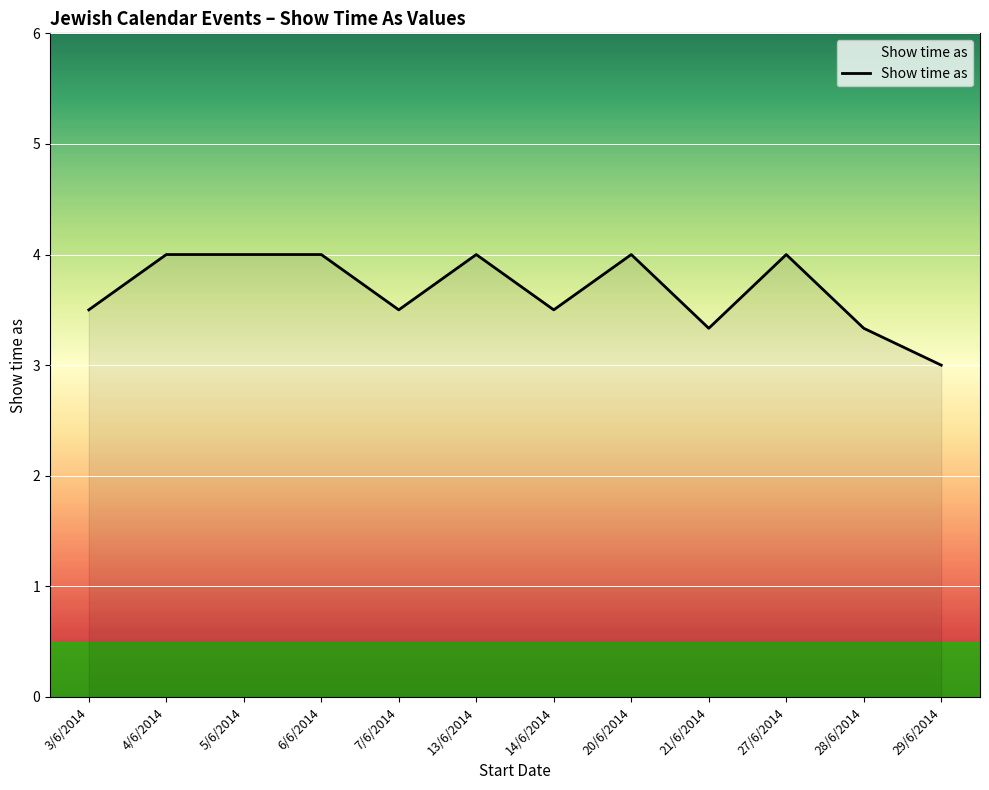

What position from the right is 7/6/2014?

8